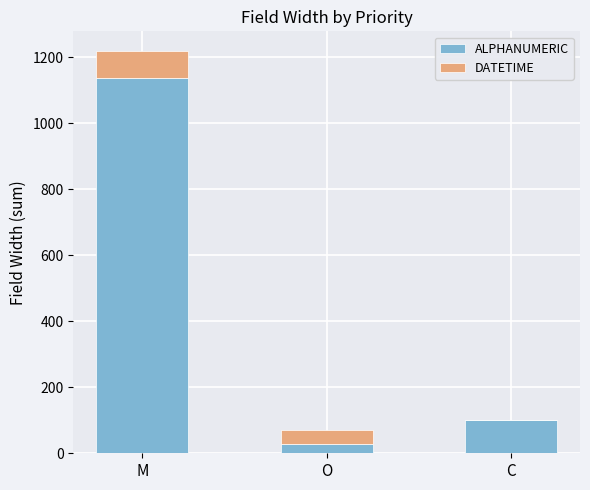

True or false: ALPHANUMERIC has a value of 100 at C.

True